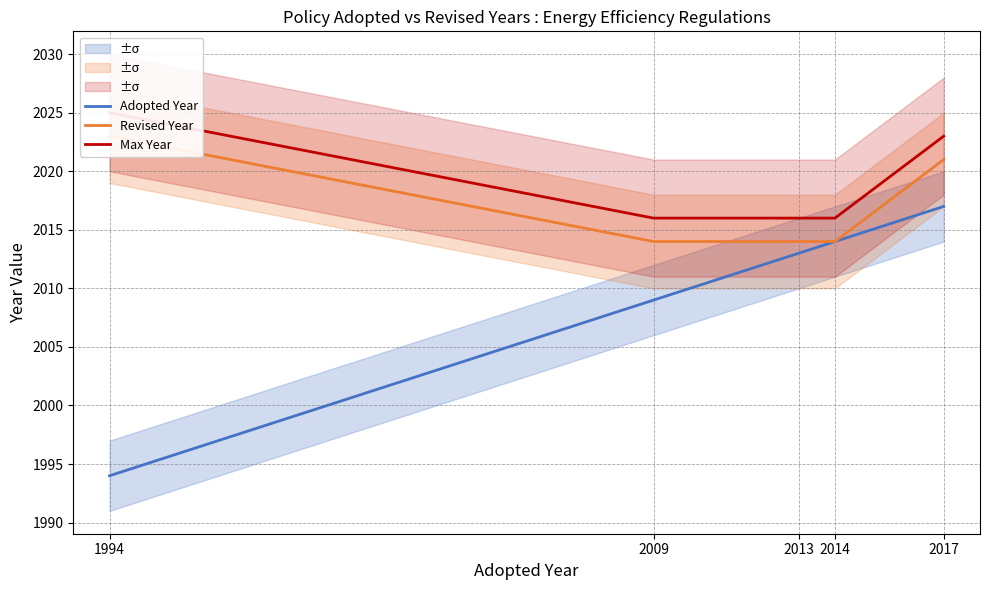

What is the difference between the second highest and minimum values in the Max Year series?

7